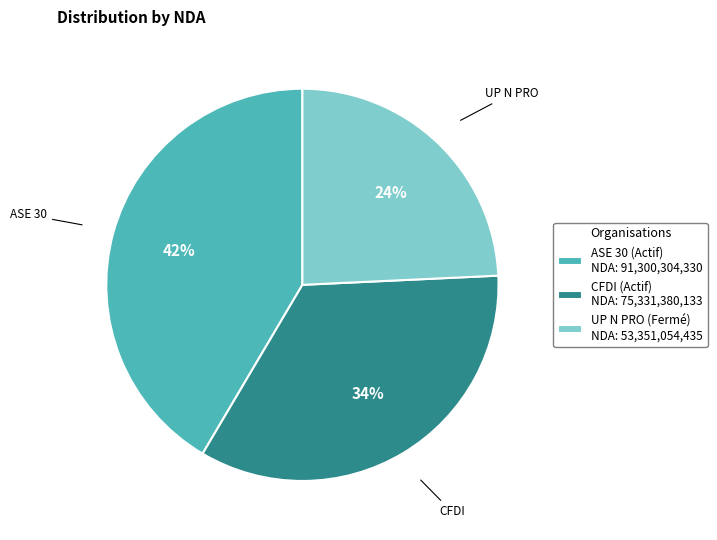

To the nearest percent, what is the average slice percentage?

33%